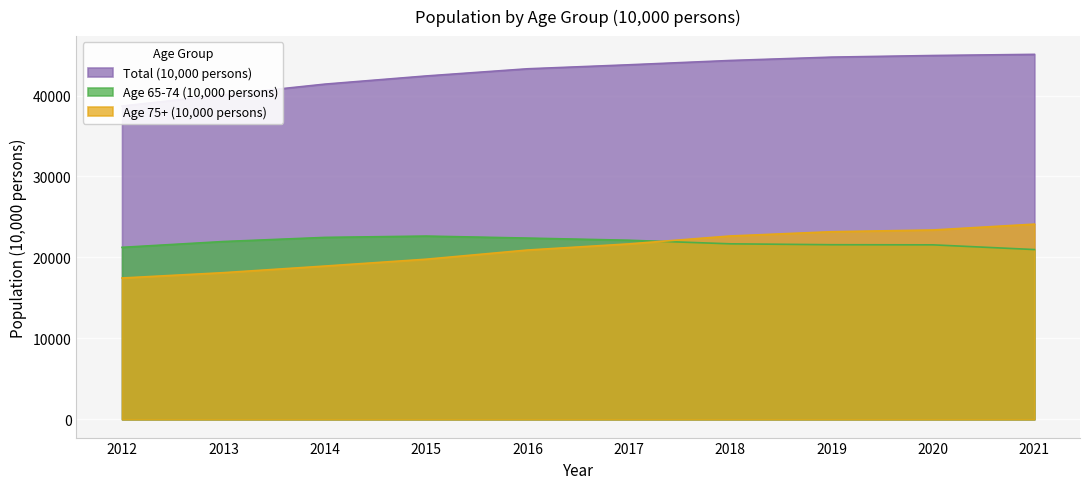

Which series has the largest total across all categories?

Total (10,000 persons)